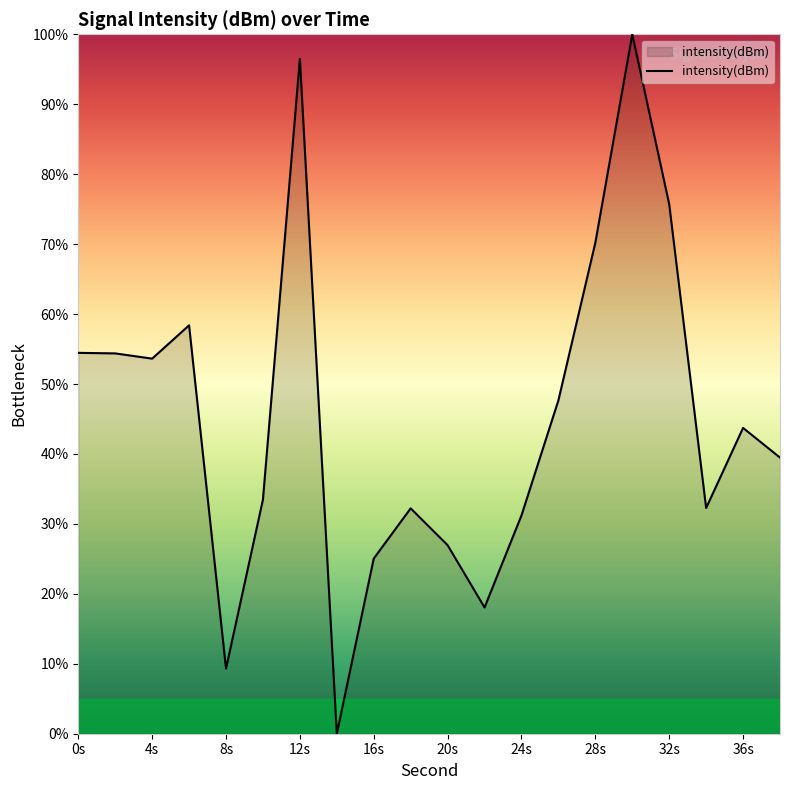

How many values are below 43?

10